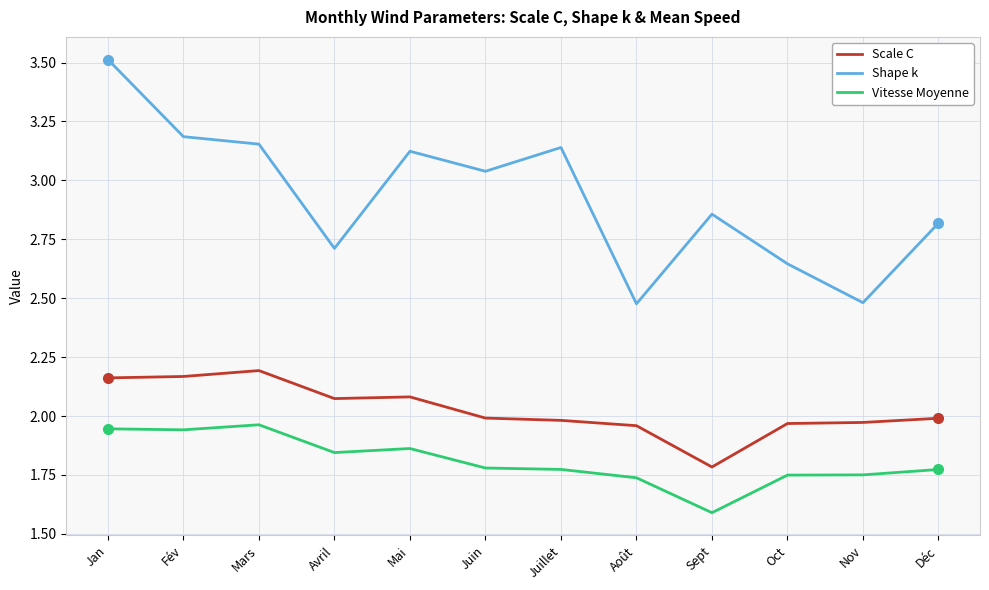

List the series in order of their overall mean, highest first.

Shape k, Scale C, Vitesse Moyenne